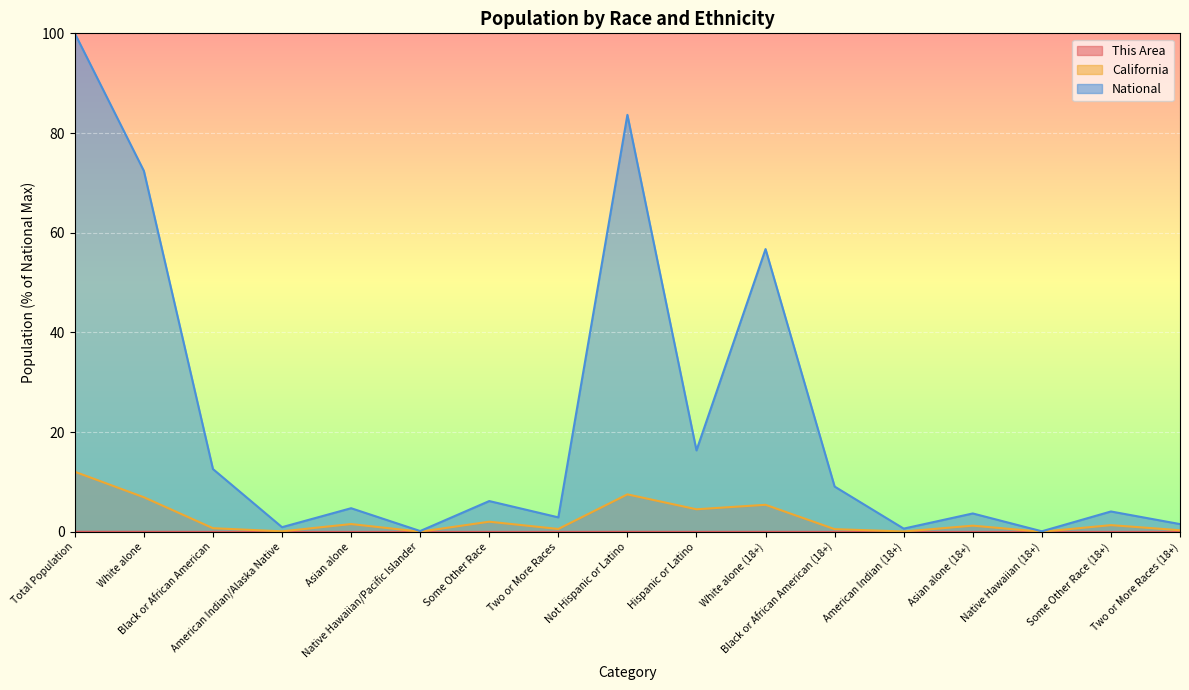

Reading left to right, what are all the values shown in this chart?

This Area: Total Population=0.0	White alone=0.0	Black or African American=0.0	American Indian/Alaska Native=0.0	Asian alone=0.0	Native Hawaiian/Pacific Islander=0.0	Some Other Race=0.0	Two or More Races=0.0	Not Hispanic or Latino=0.0	Hispanic or Latino=0.0	White alone (18+)=0.0	Black or African American (18+)=0.0	American Indian (18+)=0.0	Asian alone (18+)=0.0	Native Hawaiian (18+)=0.0	Some Other Race (18+)=0.0	Two or More Races (18+)=0.0
California: Total Population=12.1	White alone=6.9	Black or African American=0.7	American Indian/Alaska Native=0.1	Asian alone=1.6	Native Hawaiian/Pacific Islander=0.0	Some Other Race=2.0	Two or More Races=0.6	Not Hispanic or Latino=7.5	Hispanic or Latino=4.5	White alone (18+)=5.4	Black or African American (18+)=0.6	American Indian (18+)=0.1	Asian alone (18+)=1.3	Native Hawaiian (18+)=0.0	Some Other Race (18+)=1.4	Two or More Races (18+)=0.3
National: Total Population=100.0	White alone=72.4	Black or African American=12.6	American Indian/Alaska Native=0.9	Asian alone=4.8	Native Hawaiian/Pacific Islander=0.2	Some Other Race=6.2	Two or More Races=2.9	Not Hispanic or Latino=83.7	Hispanic or Latino=16.3	White alone (18+)=56.7	Black or African American (18+)=9.1	American Indian (18+)=0.7	Asian alone (18+)=3.7	Native Hawaiian (18+)=0.1	Some Other Race (18+)=4.1	Two or More Races (18+)=1.6